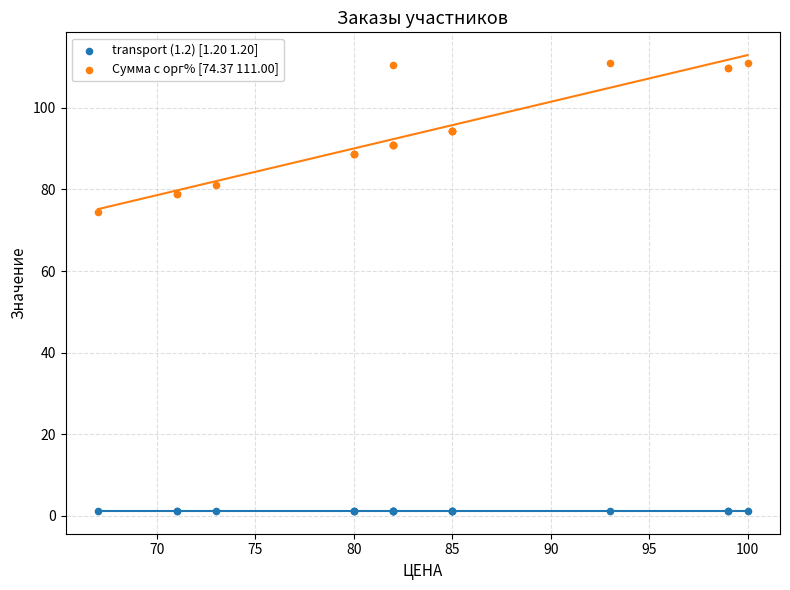

Which series contains the lowest Y value?

transport (1.2) [1.20 1.20]